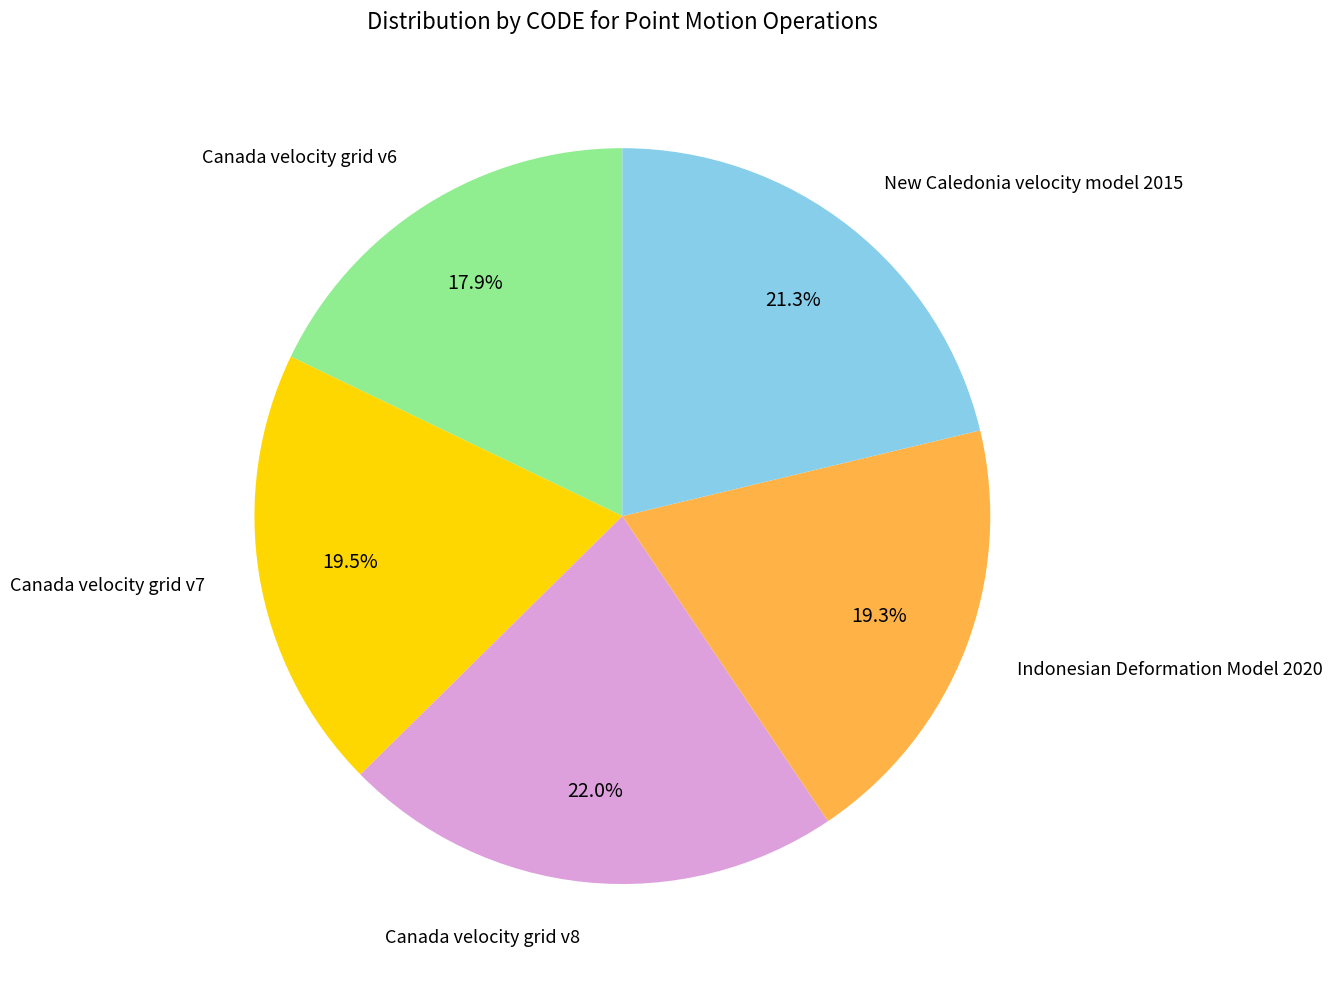

To the nearest percent, what percentage of the pie is Canada velocity grid v8?

22%